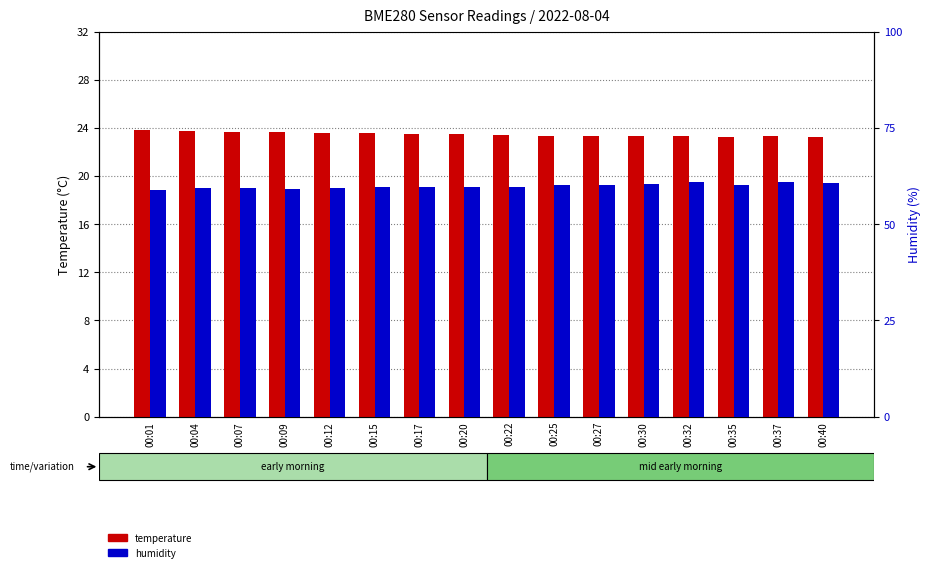

How many data points in humidity are less than 59?

1